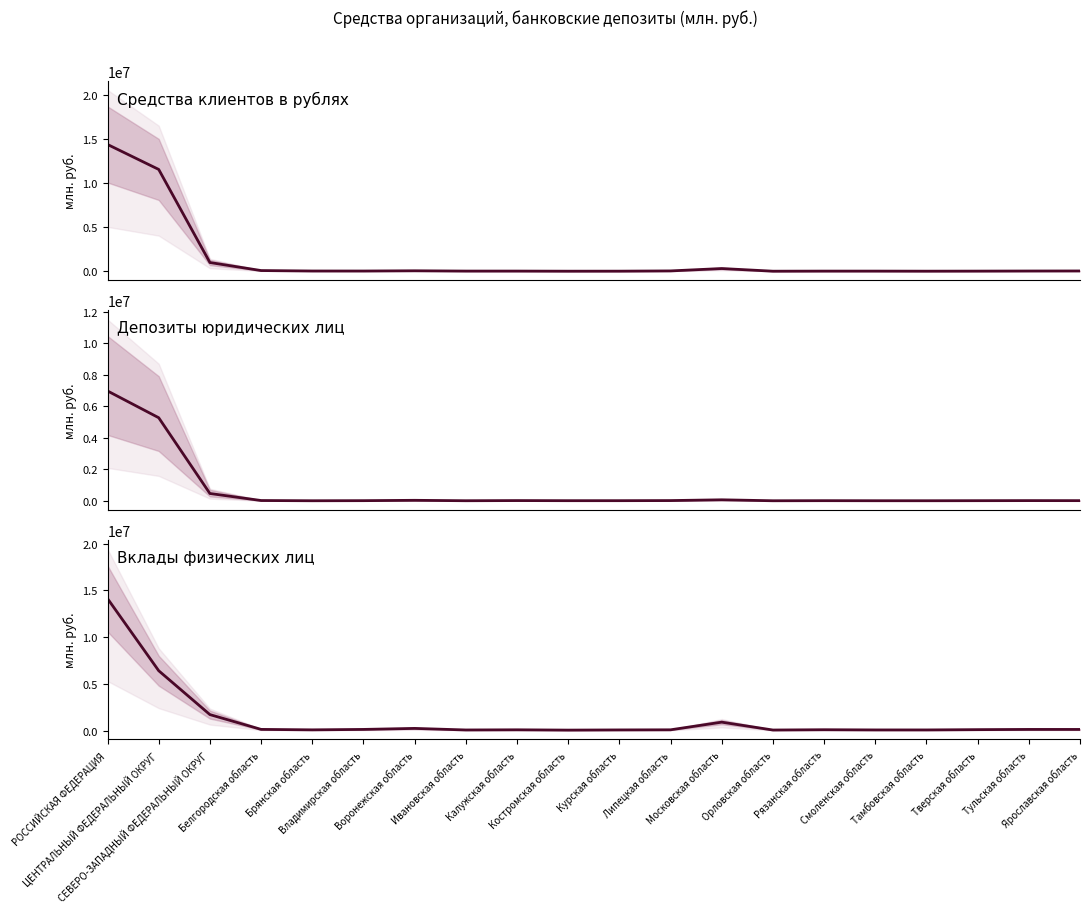

What position from the right is Орловская область?

7